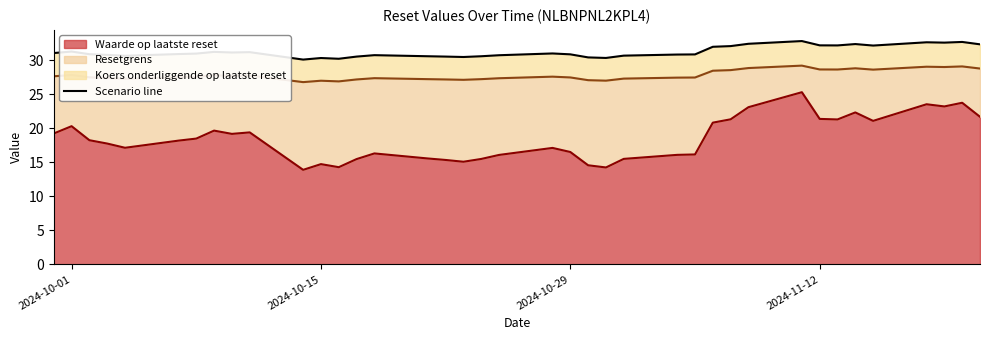

The Waarde op laatste reset series shows 21.4 at 2024-11-12. True or false?

True